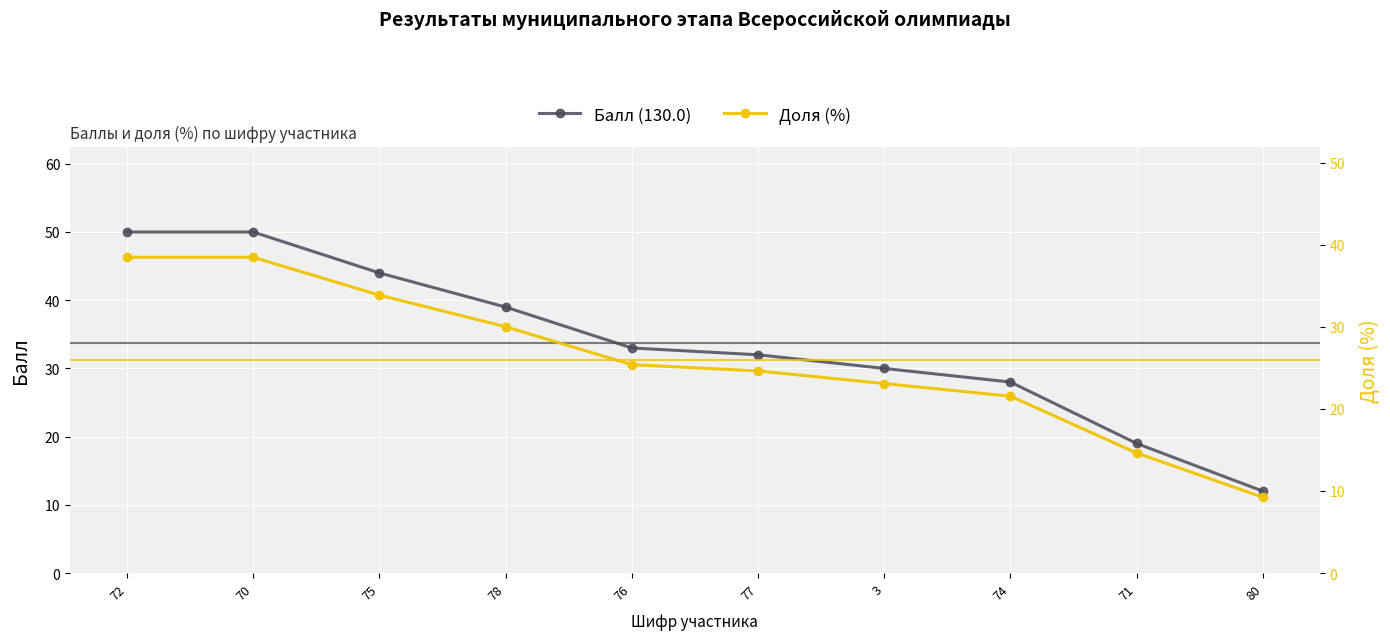

The Доля (%) series shows 33.9 at 75. True or false?

True